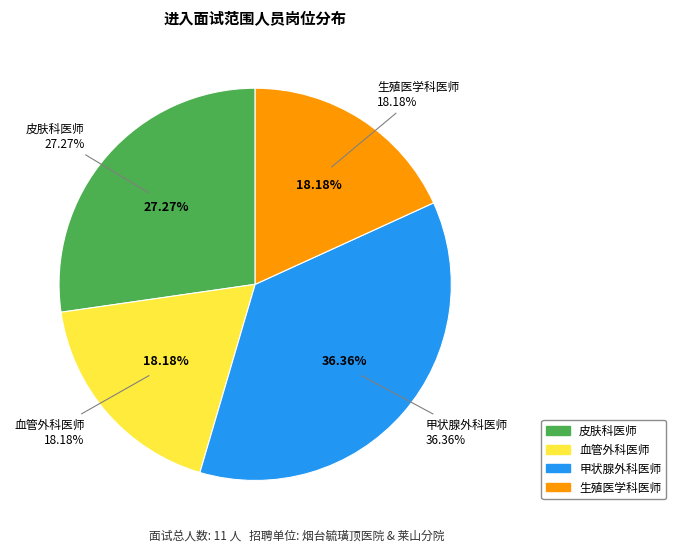

Does 甲状腺外科医师 account for over 50% of the chart?

No